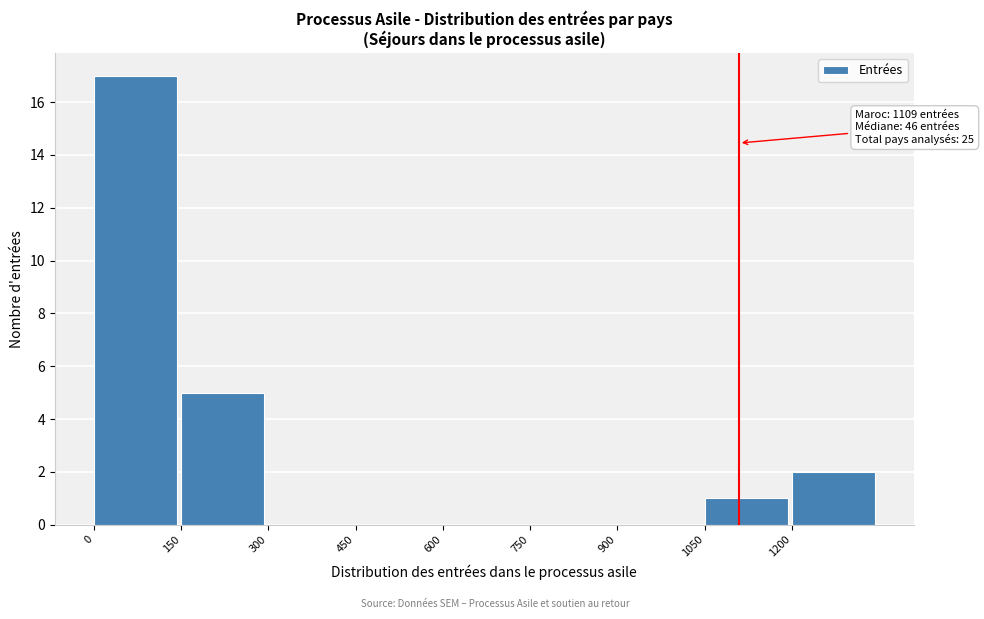

Over which range of the x-axis is the bar tallest?

0 to 150